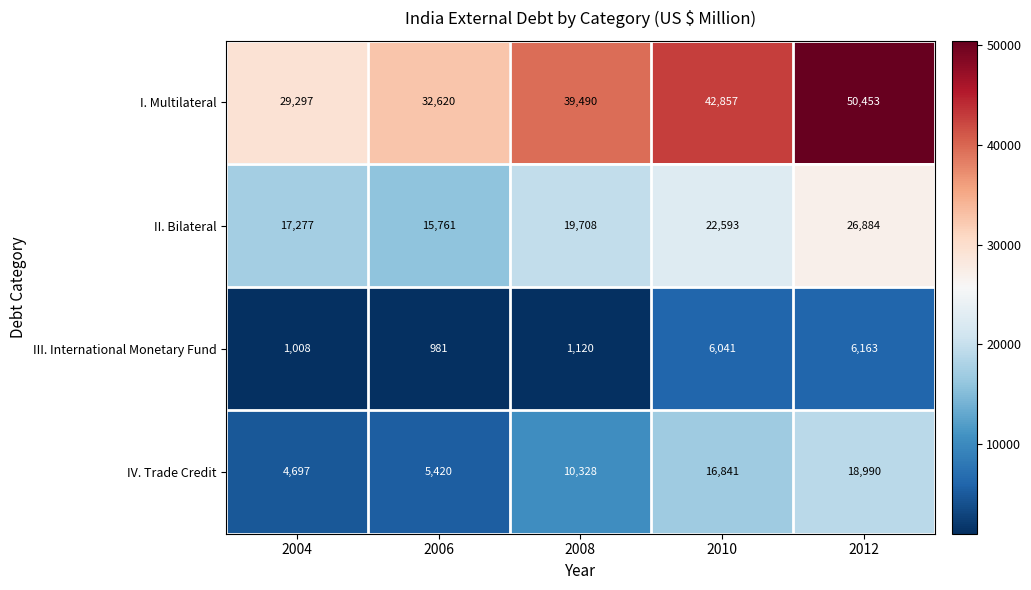

Which series has the largest range (max minus min)?

I. Multilateral